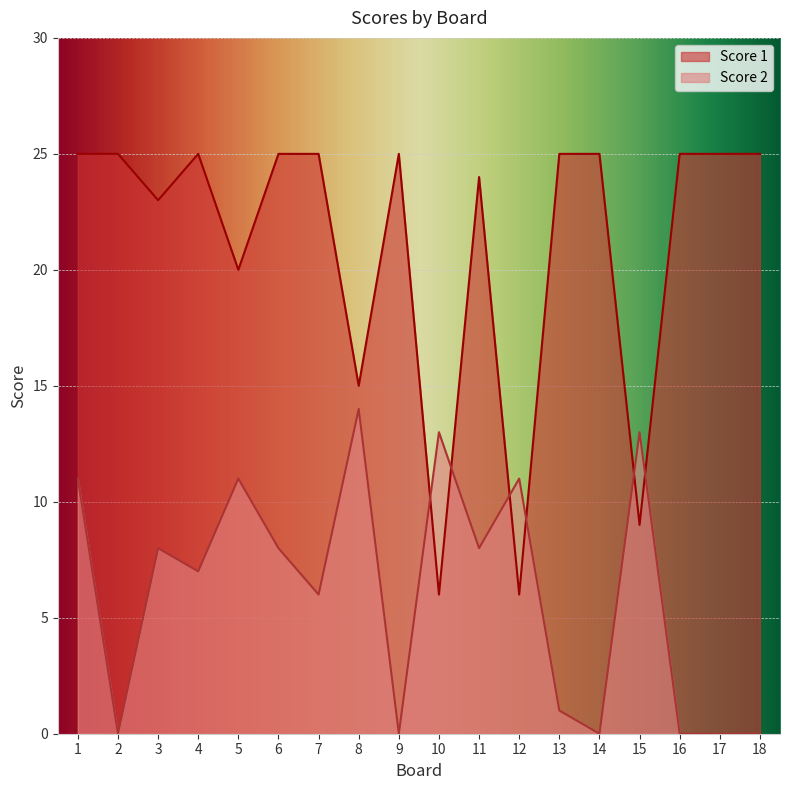

True or false: Score 2 and Score 1 intersect in this chart.

True